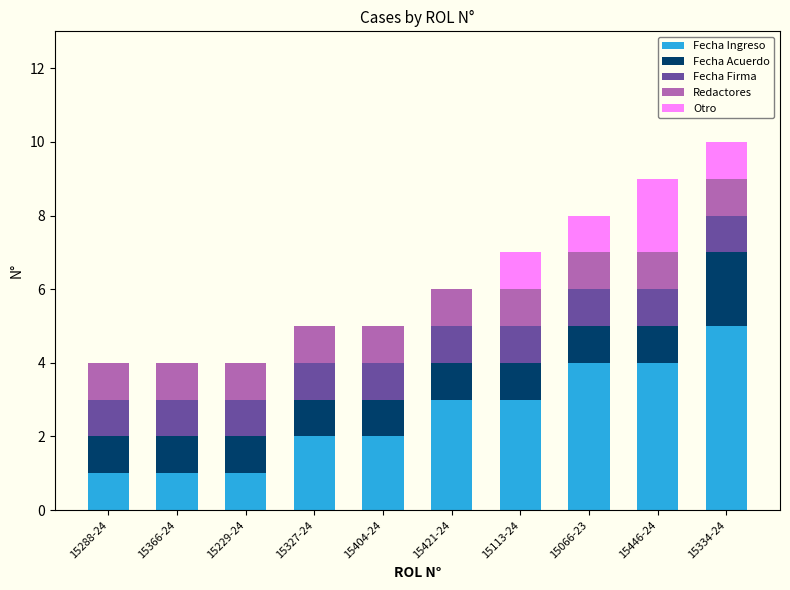

What is the total value across all series at 15421-24?

6